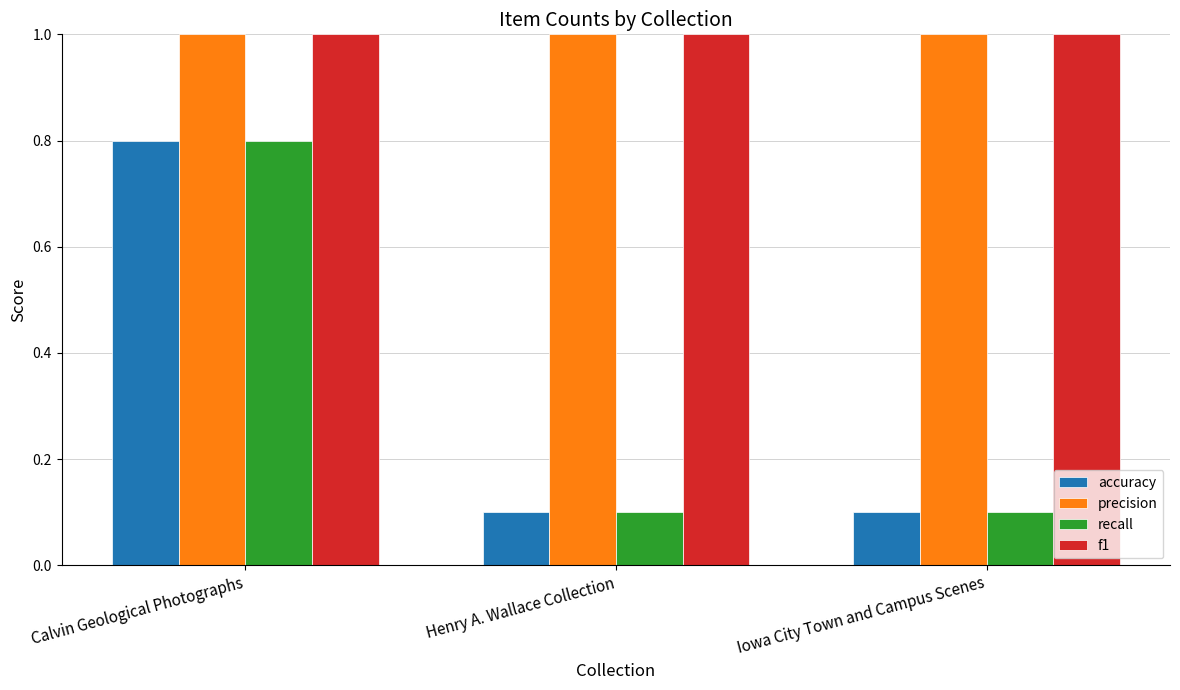

How many recall values are between 0 and 1?

3